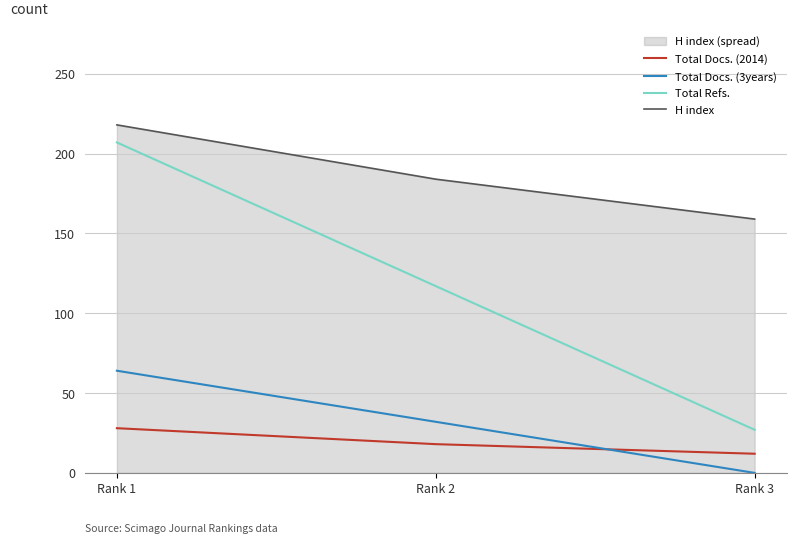

Reading left to right, extract all data points from this chart.

Total Docs. (2014): Rank 1=28	Rank 2=18	Rank 3=12
Total Docs. (3years): Rank 1=64	Rank 2=32	Rank 3=0
Total Refs.: Rank 1=207	Rank 2=117	Rank 3=27
H index: Rank 1=218	Rank 2=184	Rank 3=159